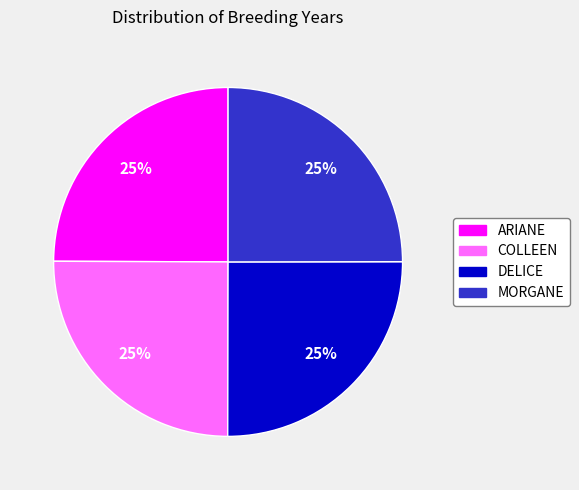

To the nearest percent, what portion does COLLEEN represent?

25%